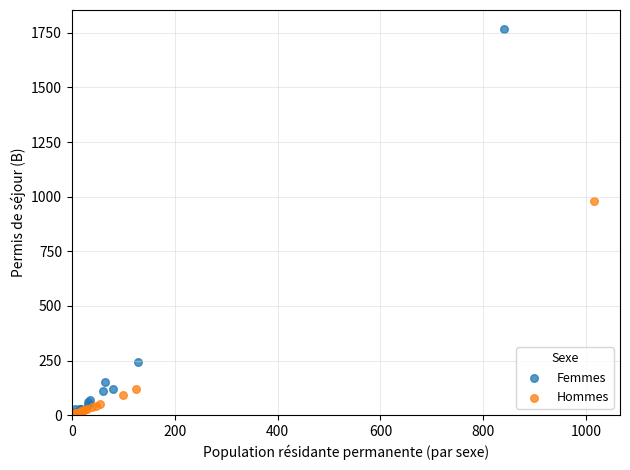

Which series contains the highest Y value?

Femmes